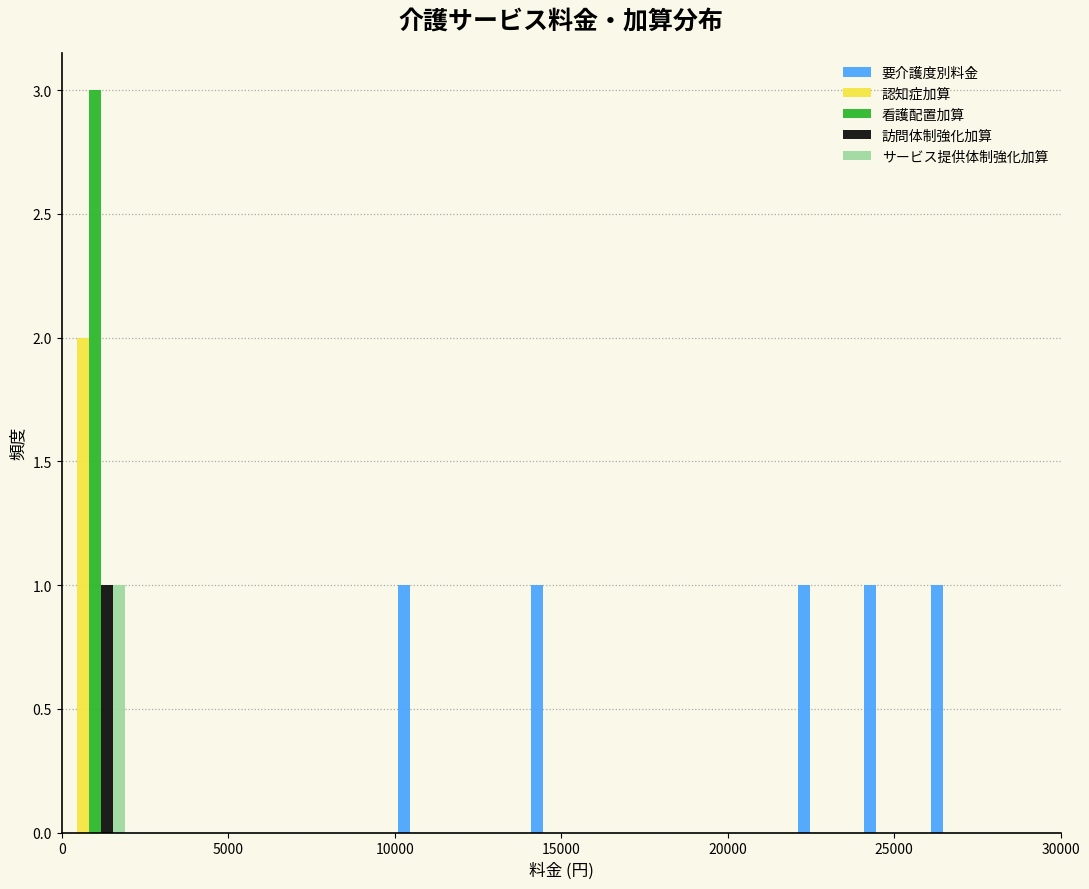

What is the height of the 要介護度別料金 bar covering 26000 to 28000 on the x-axis? The values are not printed on the chart, so give them approximately, as read against the axis.

1